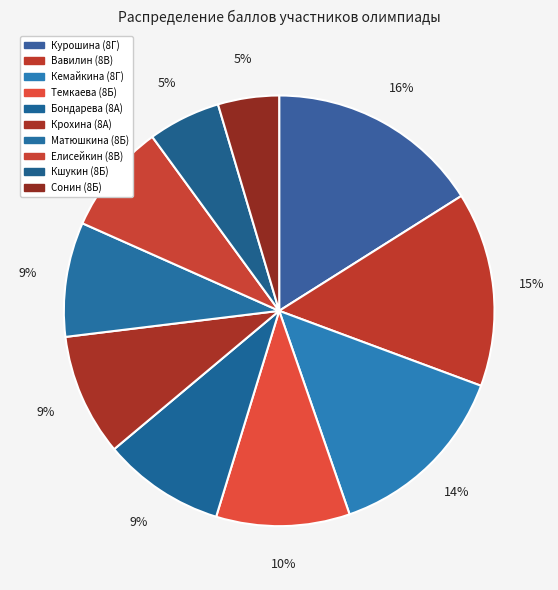

How many segments does this pie chart have?

10